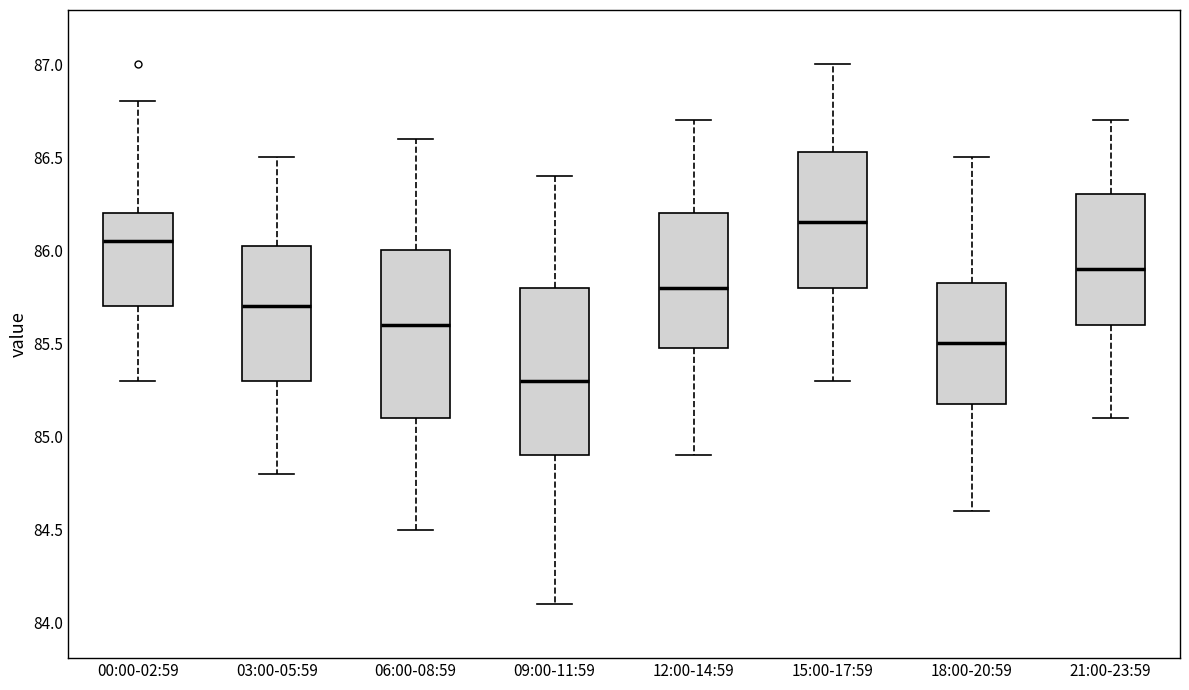

Where does the lower whisker of the box for 00:00-02:59 end on the y-axis? The values are not printed on the chart, so give them approximately, as read against the axis.

85.30